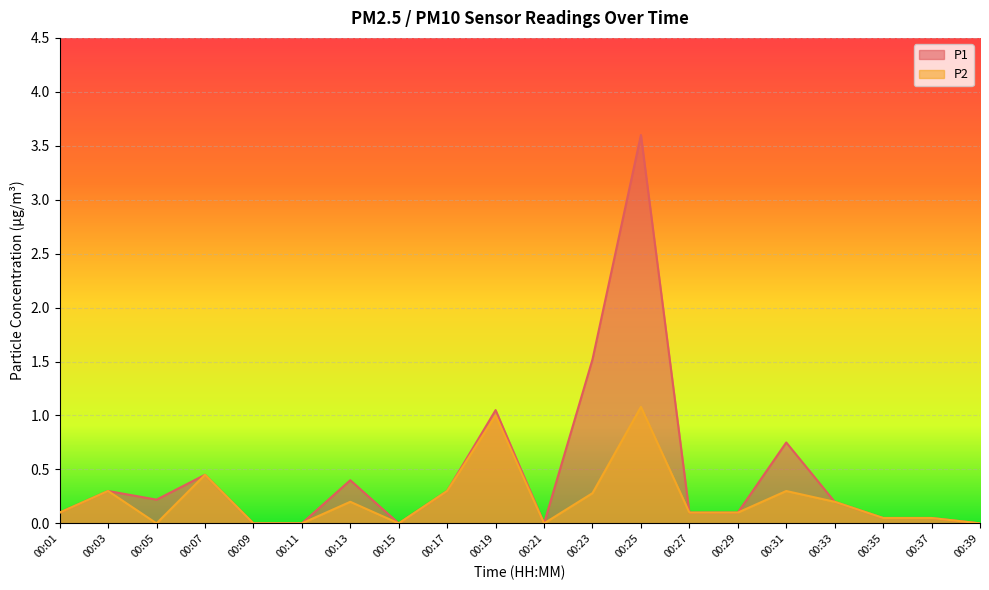

What is the difference between the second highest and minimum values in the P2 series?

1.0